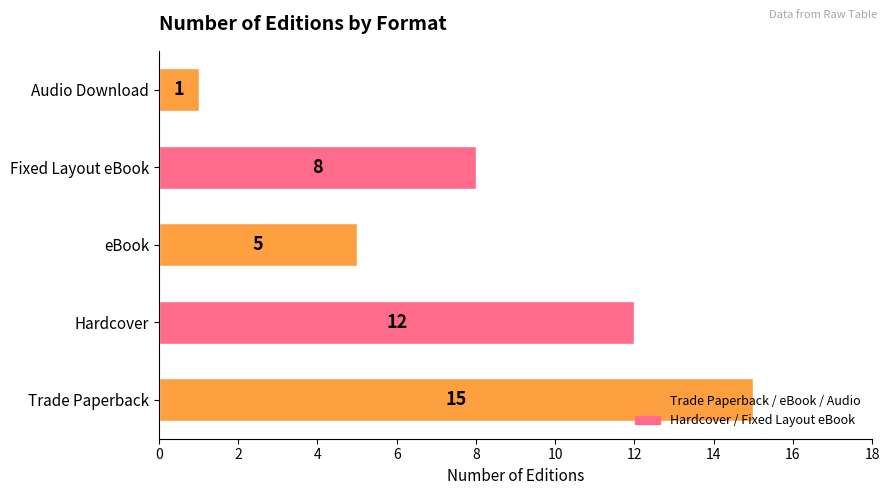

What is the maximum value shown in the chart?

15